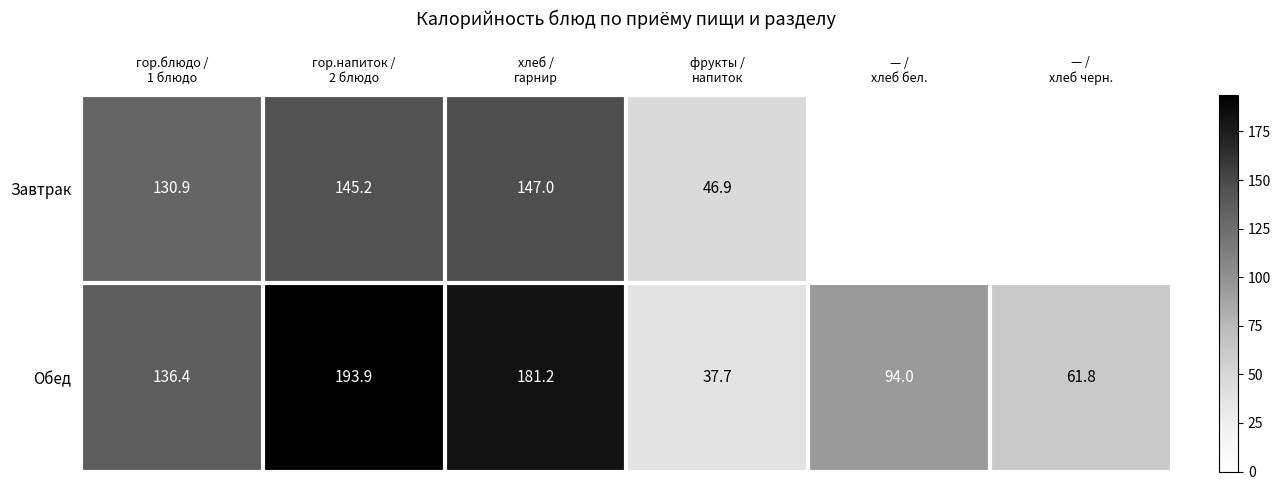

What is the maximum value for Обед?

193.9